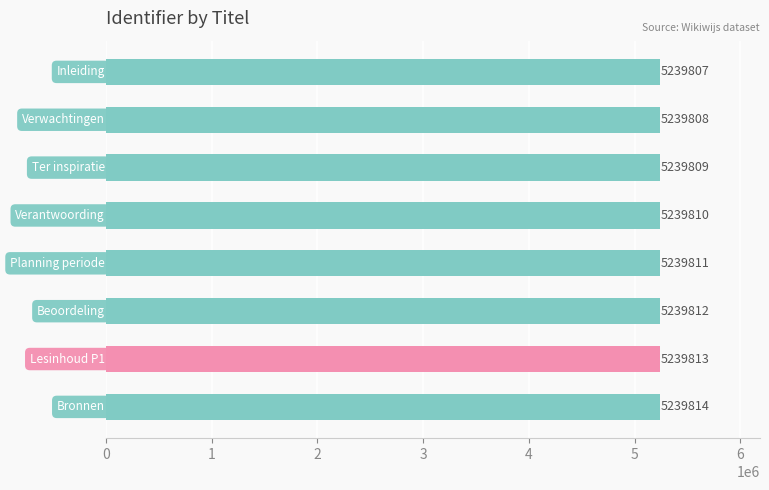

Are the bars horizontal?

Yes